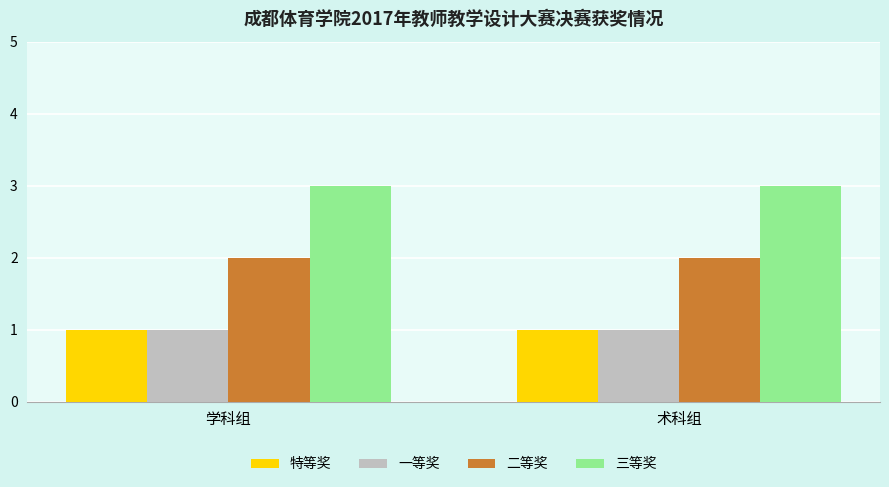

The value of 三等奖 at 术科组 is 3. True or false?

True